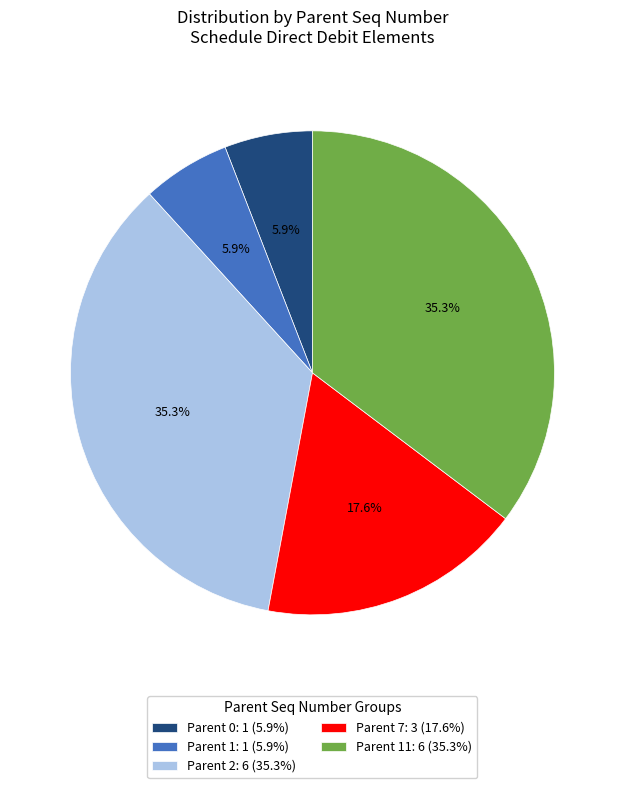

Is the sum of Parent 0: 1 (5.9%) and Parent 1: 1 (5.9%) greater than half?

No